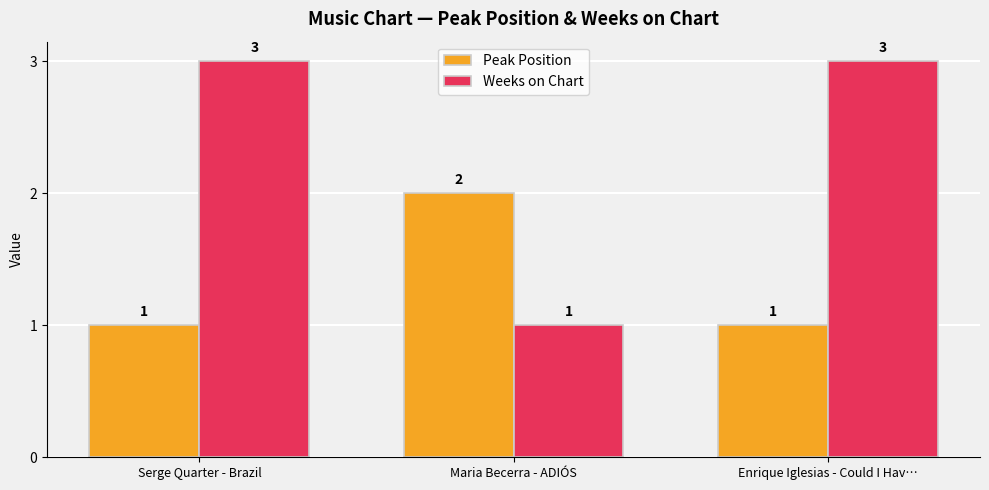

Which category has the highest value in the Peak Position series?

Maria Becerra - ADIÓS